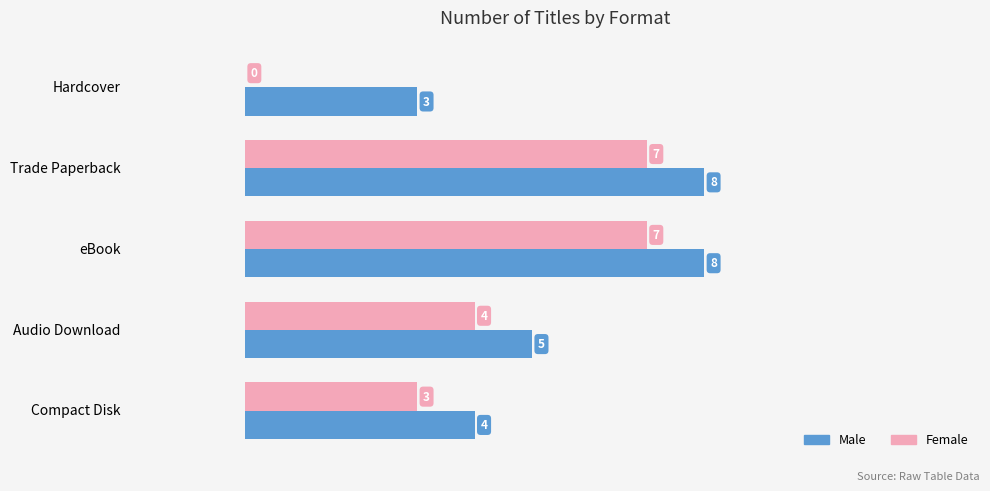

What is the greatest value displayed?

8